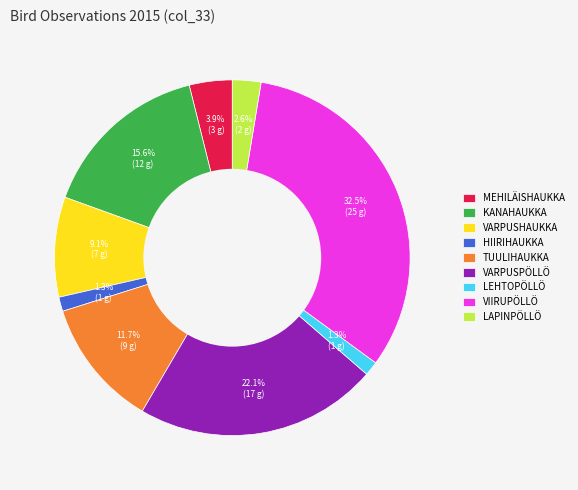

Which has a higher value, VIIRUPÖLLÖ or VARPUSPÖLLÖ?

VIIRUPÖLLÖ